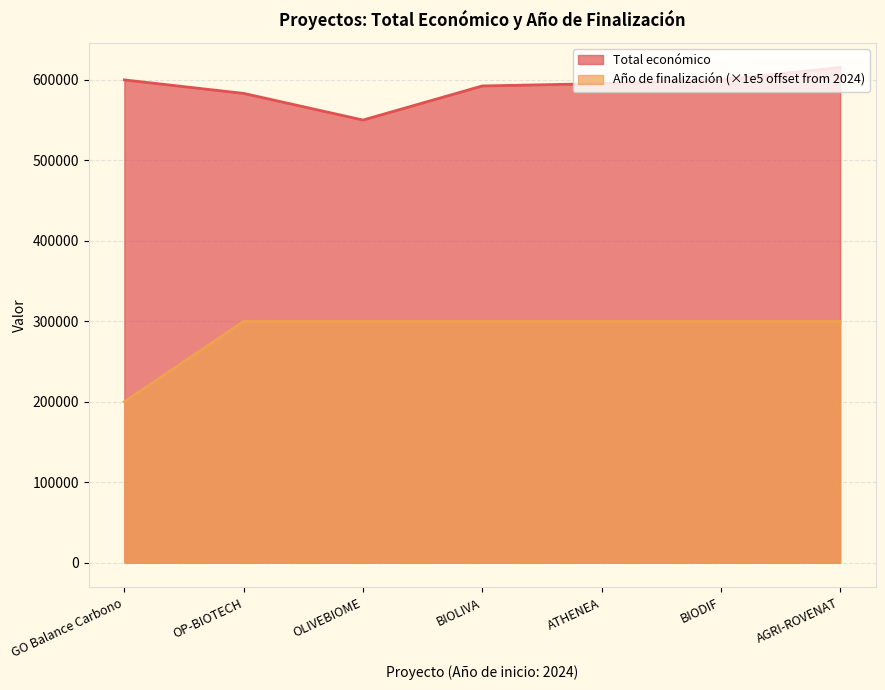

True or false: Total económico has more than 2 points higher than both neighbors.

False